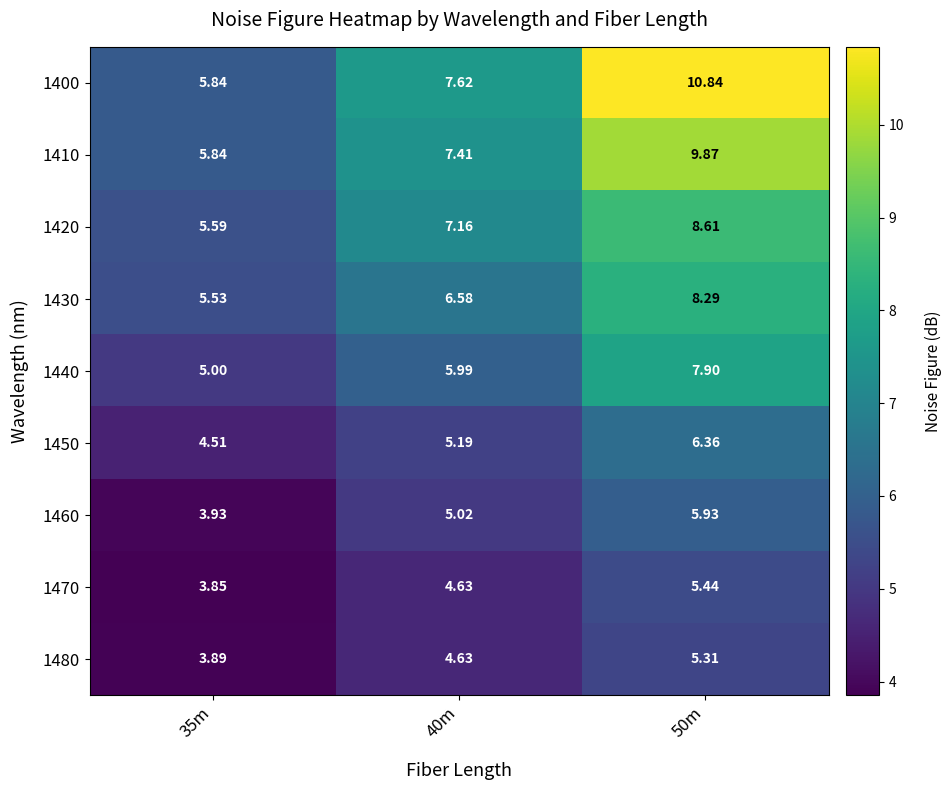

Which series has the largest total across all categories?

1400